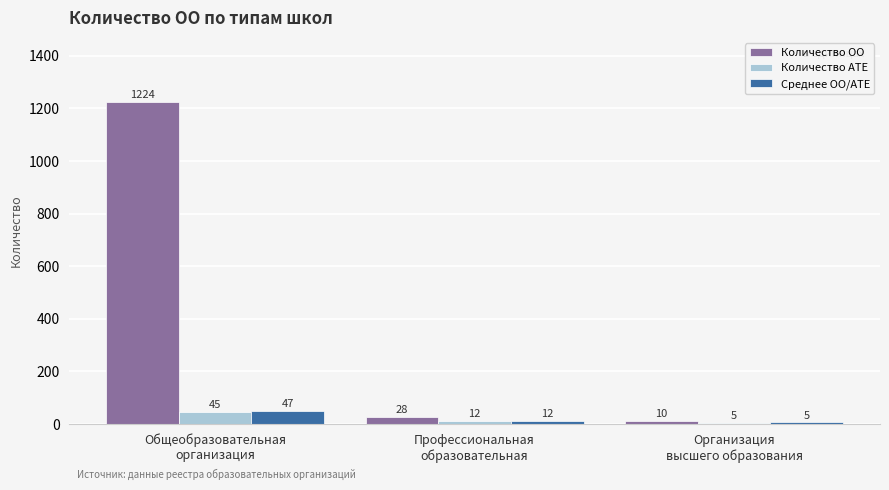

Is the value of Количество АТЕ at Организация
высшего образования greater than the value of Количество ОО at Общеобразовательная
организация?

No